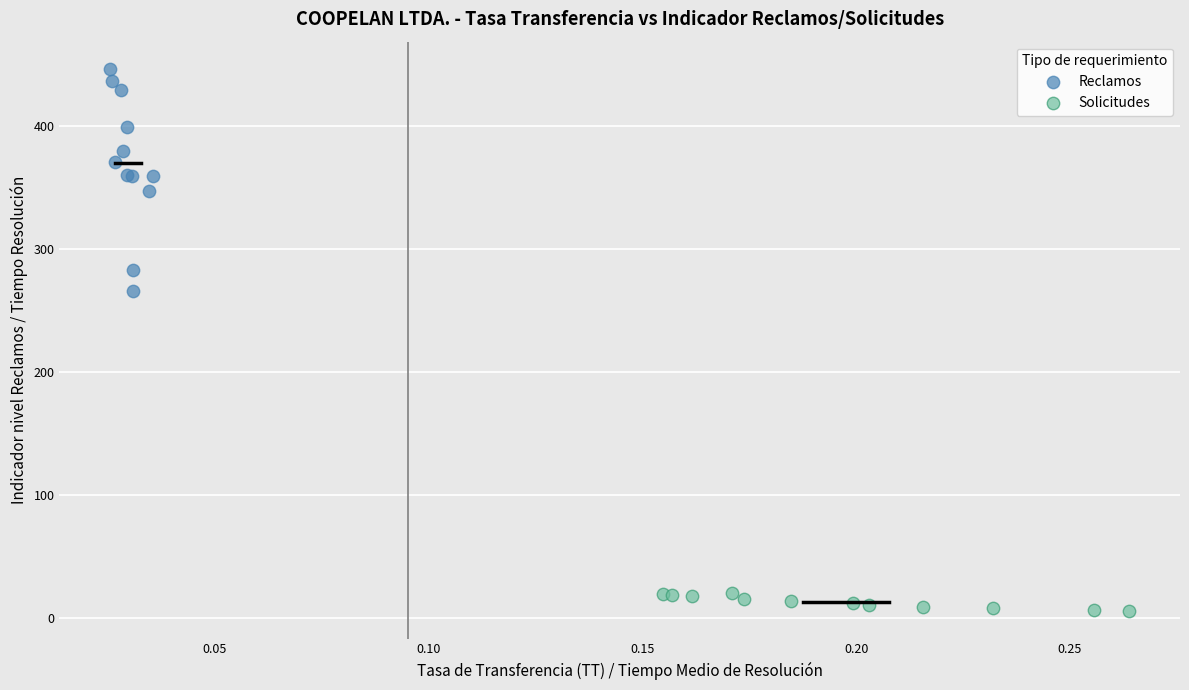

Which series contains the lowest Y value?

Solicitudes